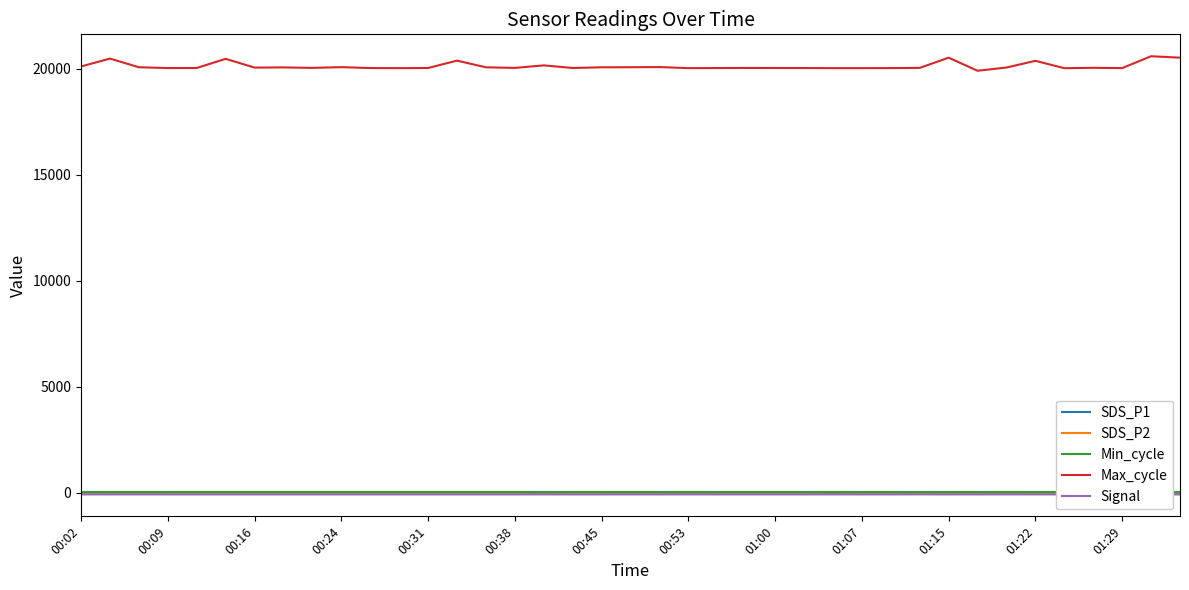

The Max_cycle series shows 7555.2 at 23. True or false?

False